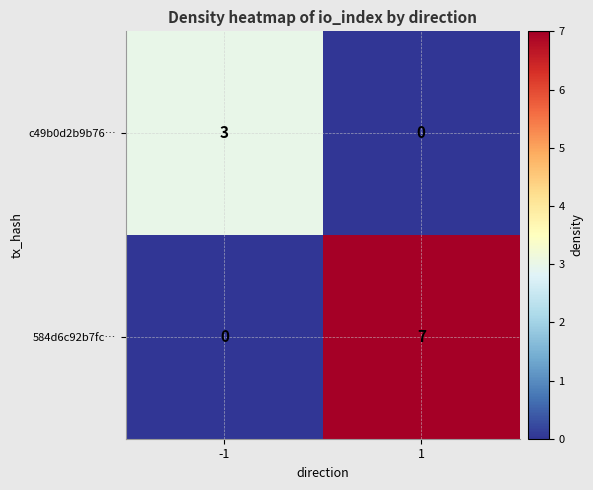

What is the maximum value for 584d6c92b7fc…?

7